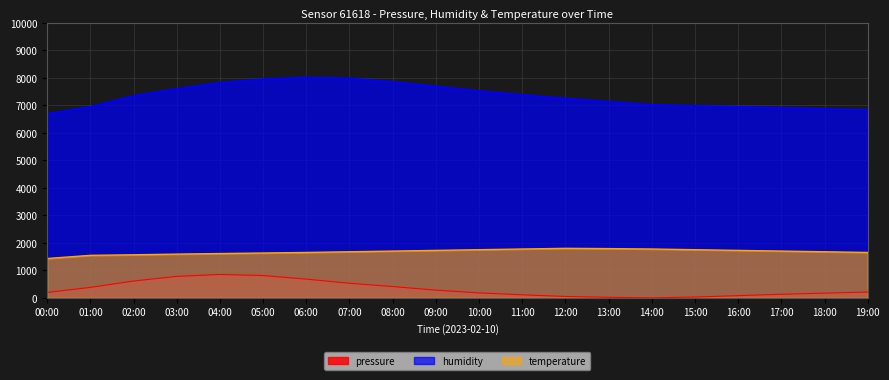

True or false: temperature and pressure cross at least once.

False